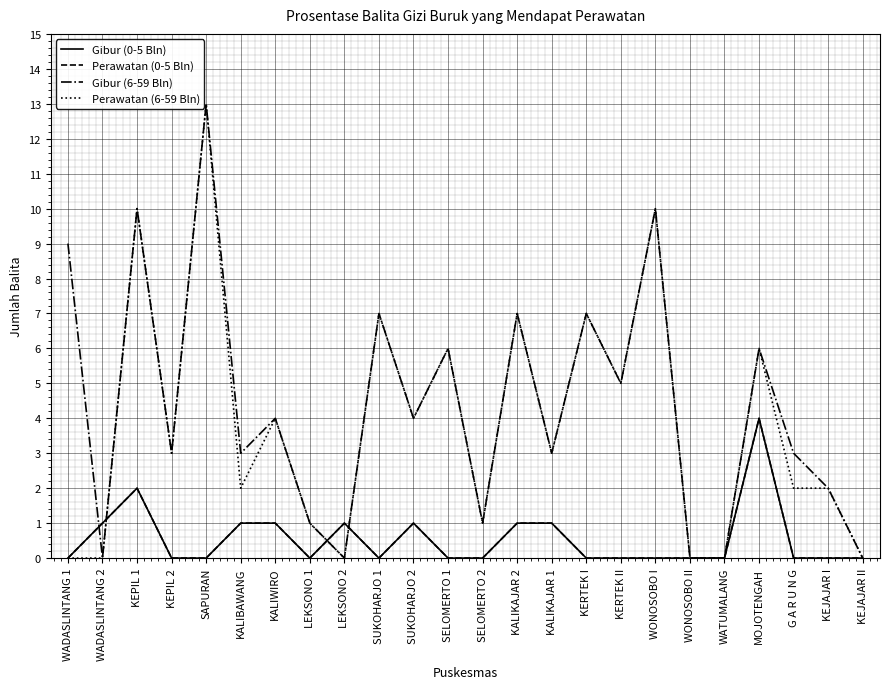

At which label does Gibur (6-59 Bln) reach its peak?

SAPURAN